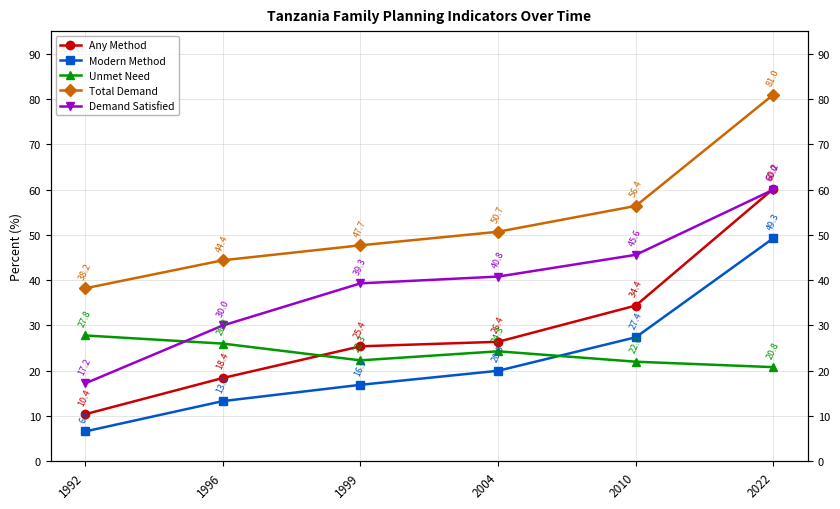

Reading left to right, extract all data points from this chart.

Any Method: 10.4	18.4	25.4	26.4	34.4	60.2
Modern Method: 6.6	13.3	16.9	20.0	27.4	49.3
Unmet Need: 27.8	26.0	22.3	24.3	22.0	20.8
Total Demand: 38.2	44.4	47.7	50.7	56.4	81.0
Demand Satisfied: 17.2	30.0	39.3	40.8	45.6	60.0